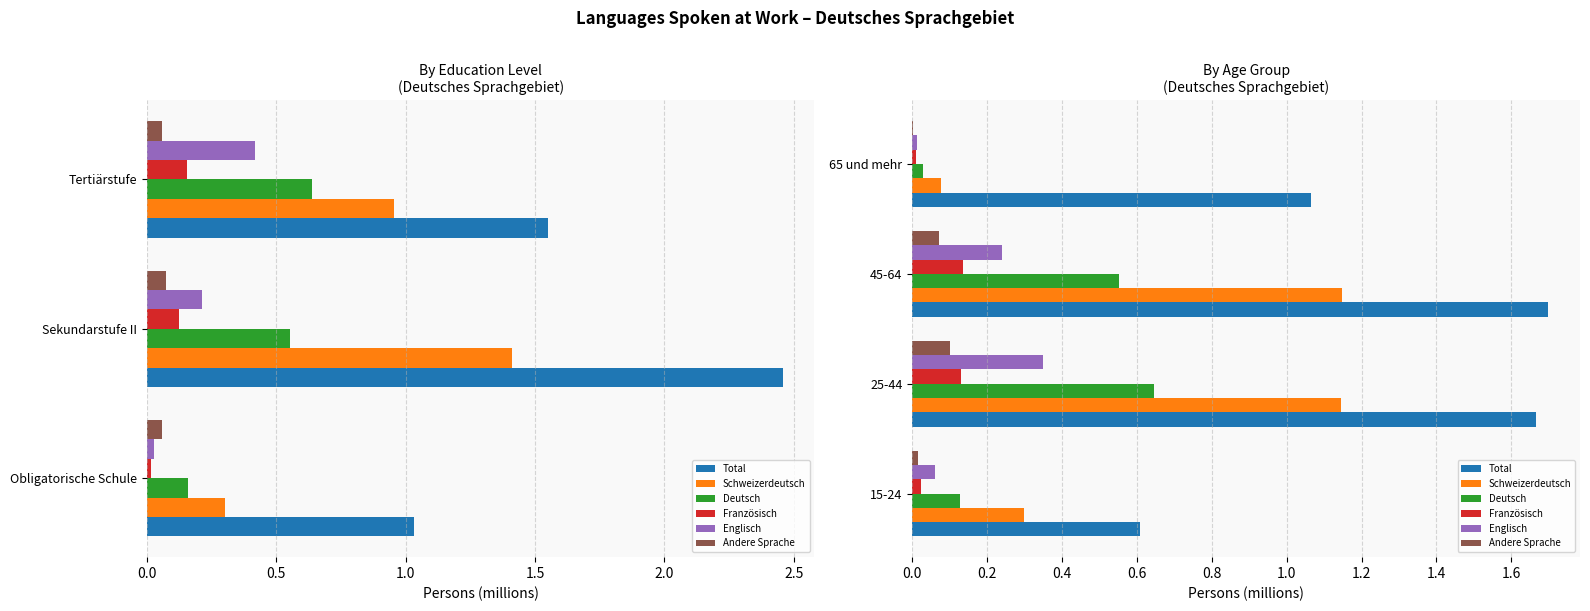

Is the value of Schweizerdeutsch at 45-64 greater than the value of Englisch at 45-64?

Yes